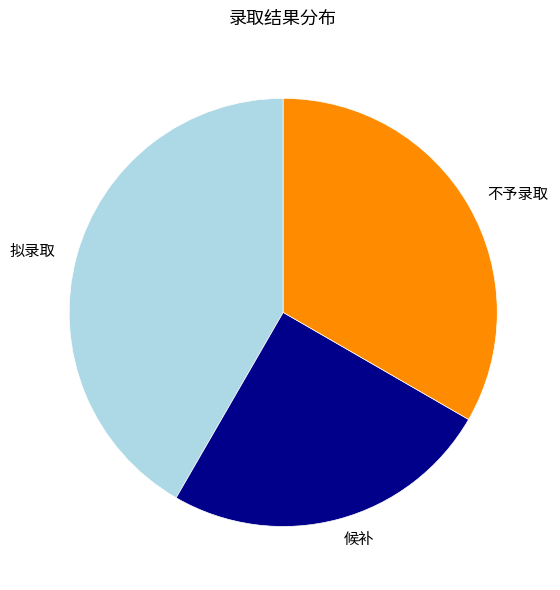

Is it true that 拟录取 is 42% of the pie?

True